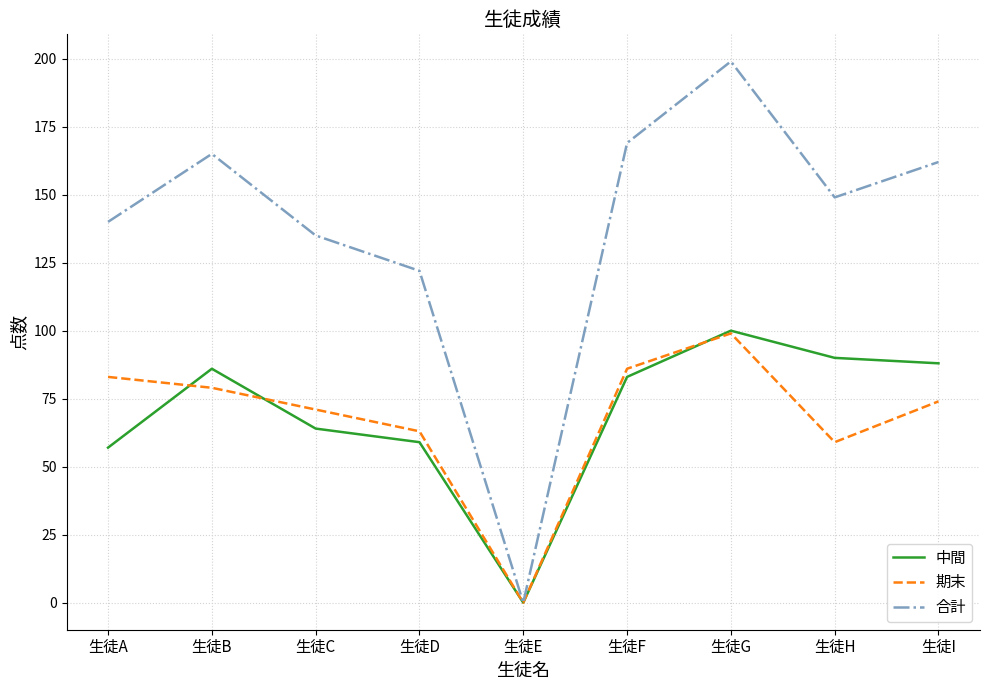

What are all the series names shown in the legend?

中間, 期末, 合計